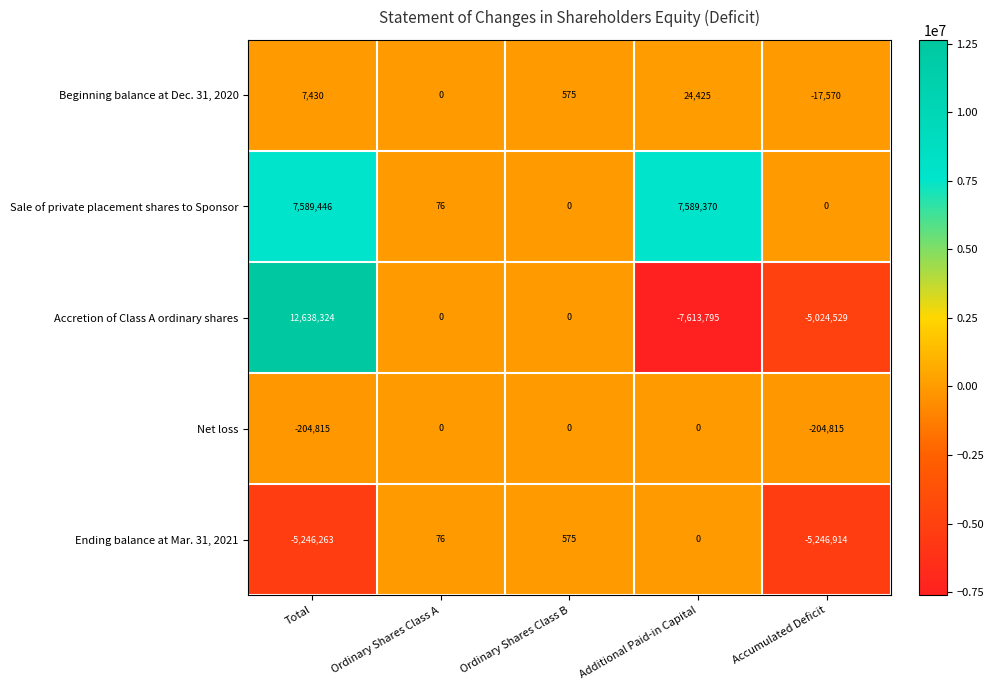

Which series has the largest range (max minus min)?

Accretion of Class A ordinary shares